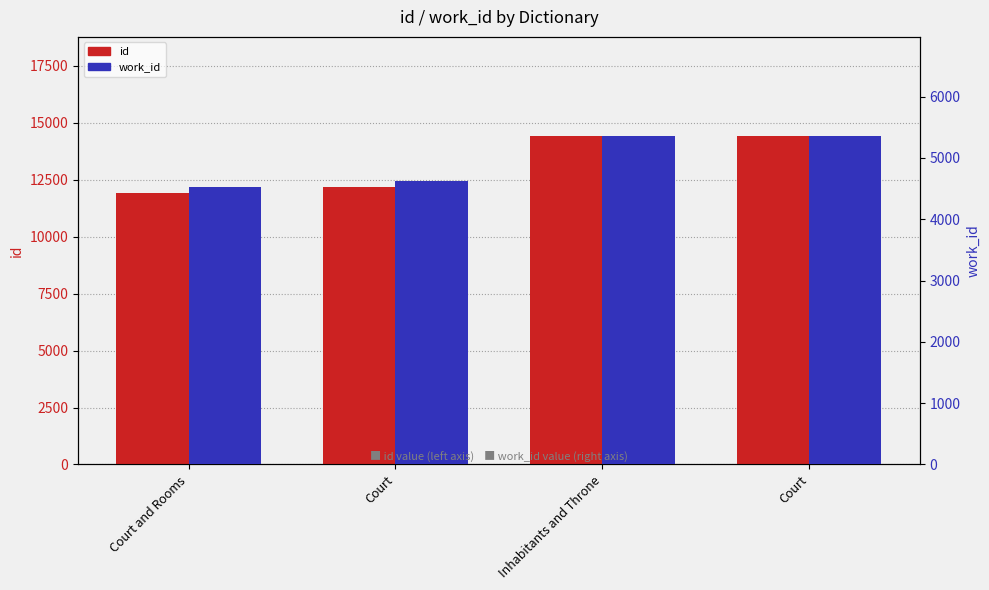

What is the label of the 4th bar from the right?

Court and Rooms